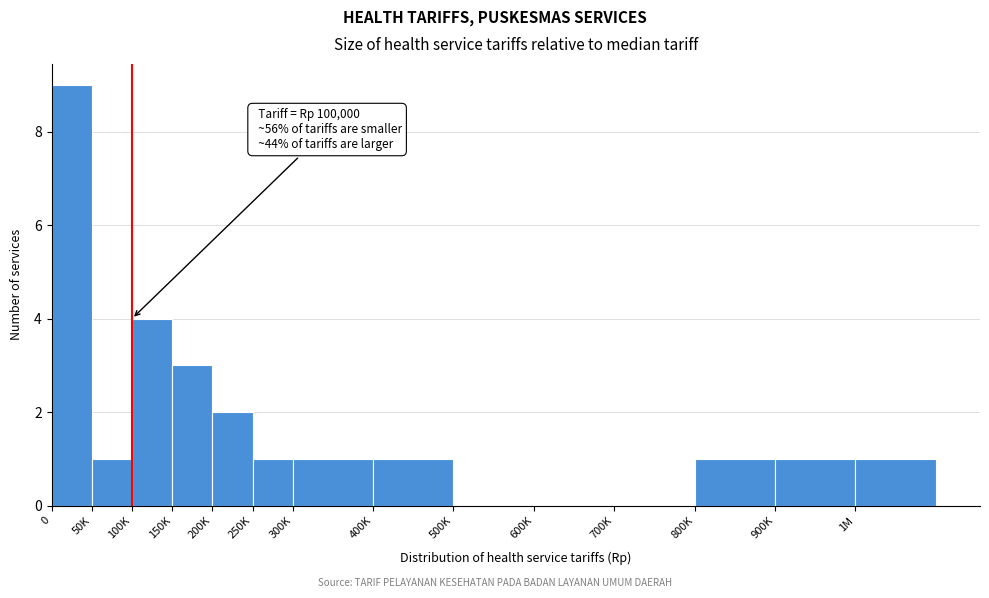

Reading right to left, transcribe all the data shown in this chart.

1M=1	900K=1	800K=1	700K=0	600K=0	500K=0	400K=1	300K=1	250K=1	200K=2	150K=3	100K=4	50K=1	0=9